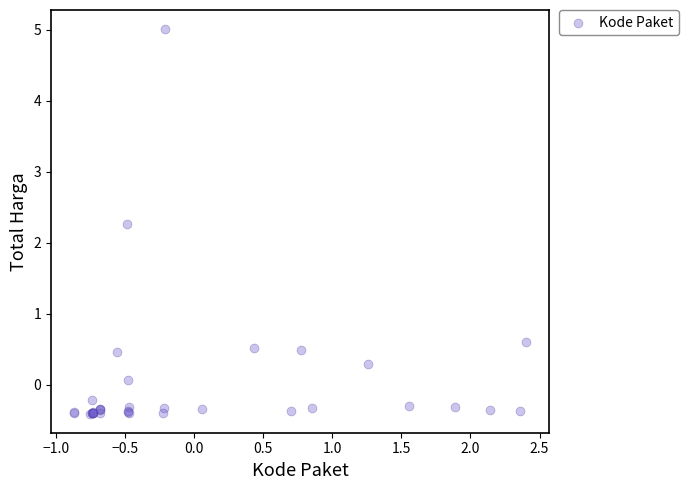

What Y value in the scatter plot is closest to 2?

2.3